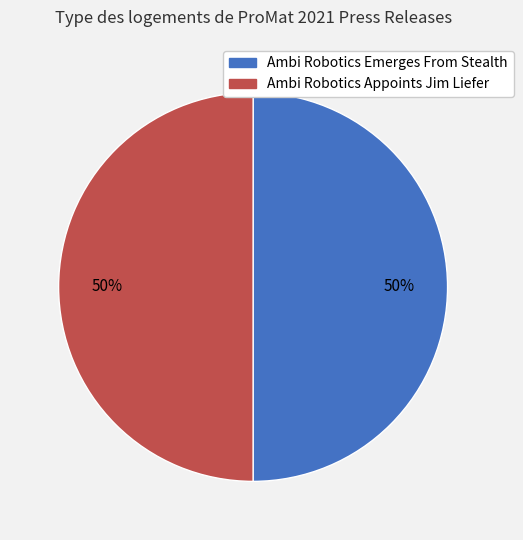

What is the ratio of the value at Ambi Robotics Appoints Jim Liefer to the value at Ambi Robotics Emerges From Stealth?

1.0